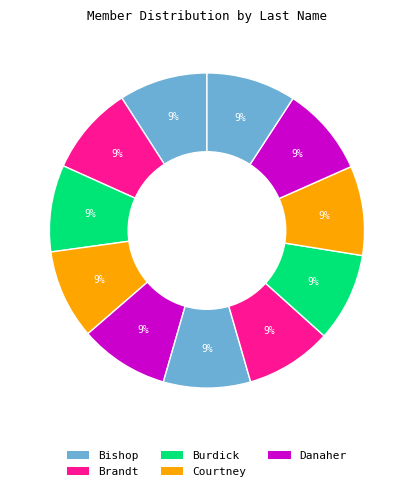

Count the number of slices in the pie.

11